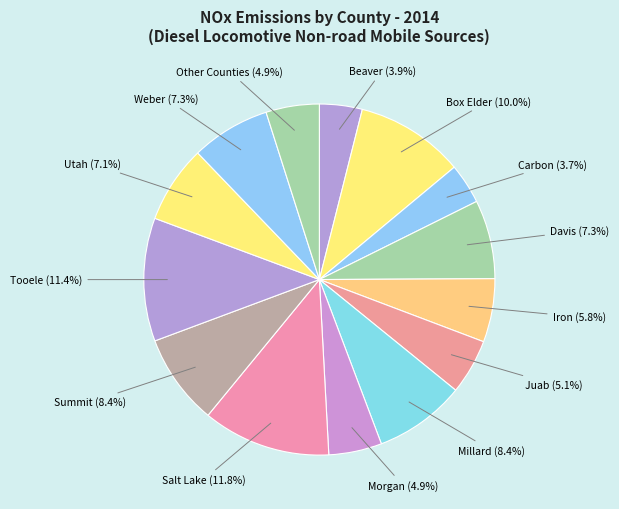

How many segments does this pie chart have?

14